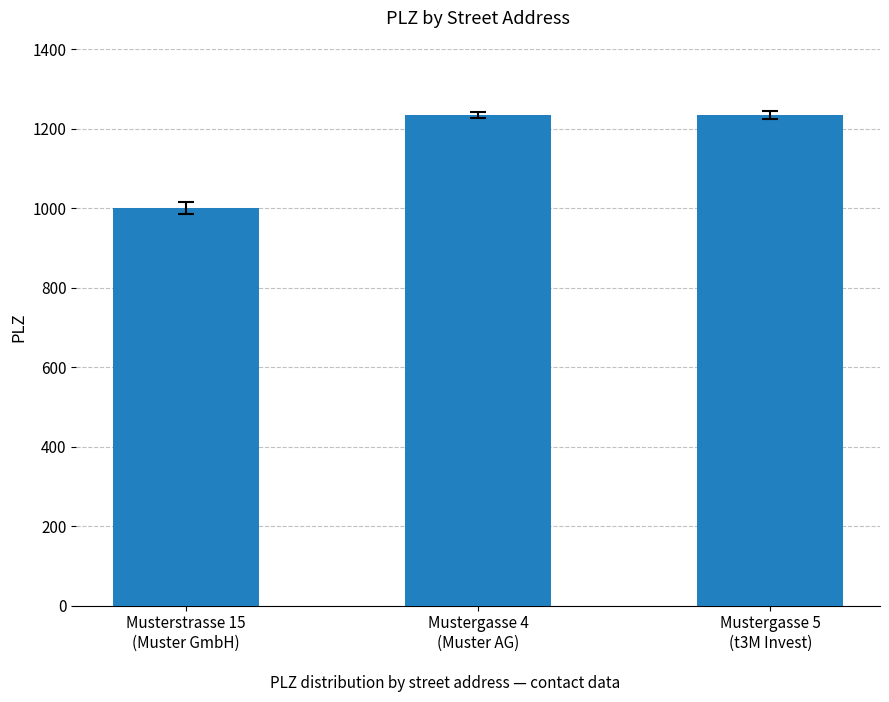

Between Mustergasse 4
(Muster AG) and Musterstrasse 15
(Muster GmbH), which is larger?

Mustergasse 4
(Muster AG)